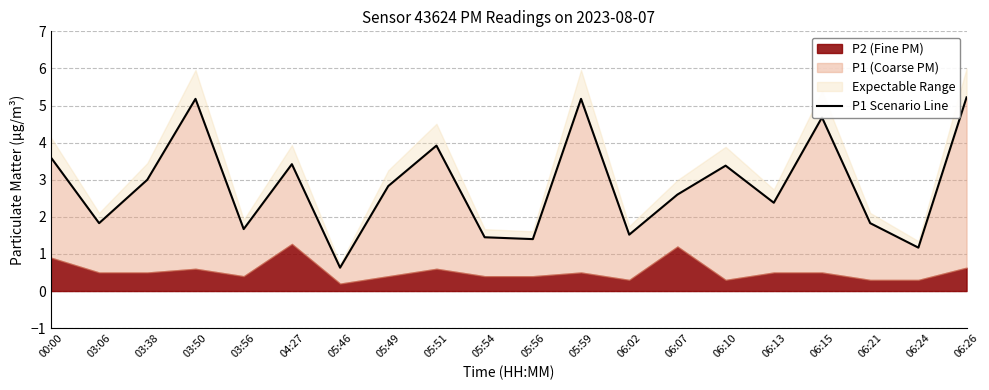

The value at 06:24 is 2.1. True or false?

False